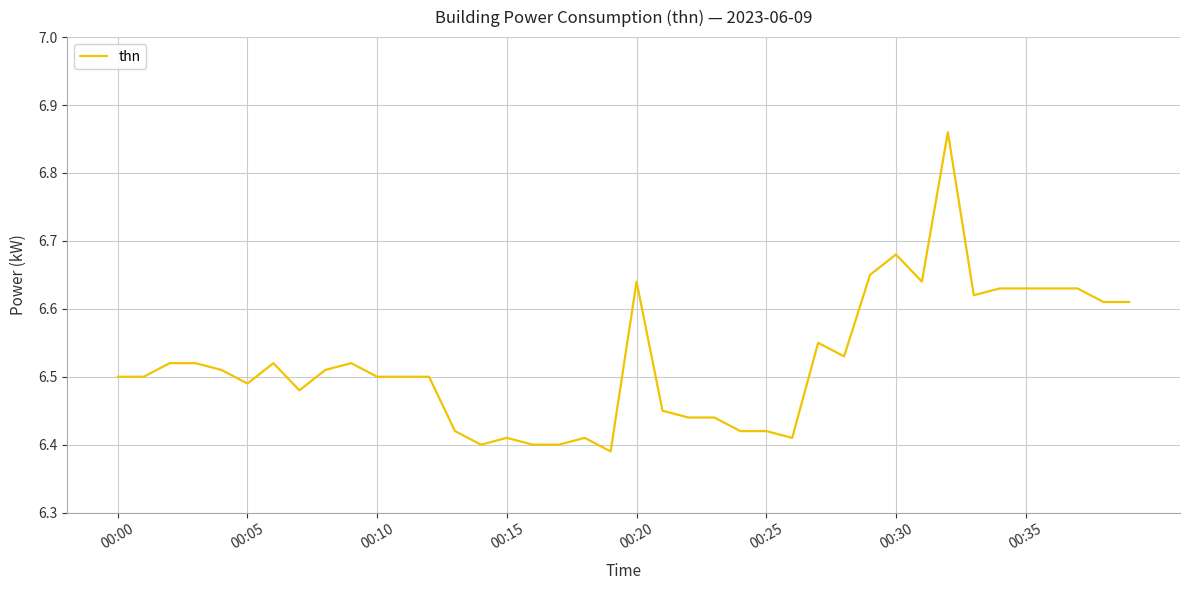

What is the difference between the maximum and minimum values?

0.5